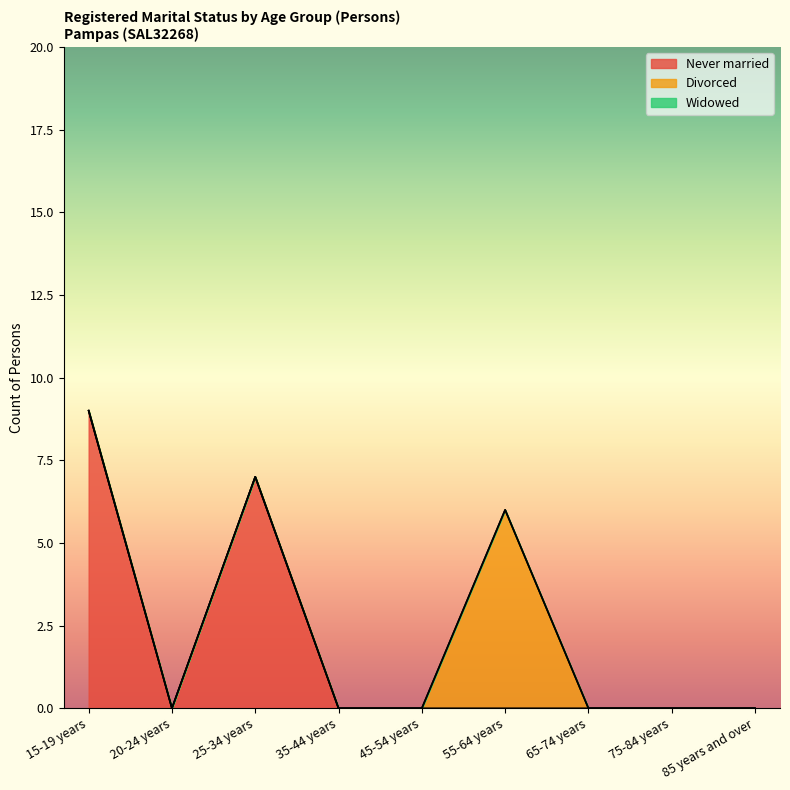

How many lines are shown in the chart?

3